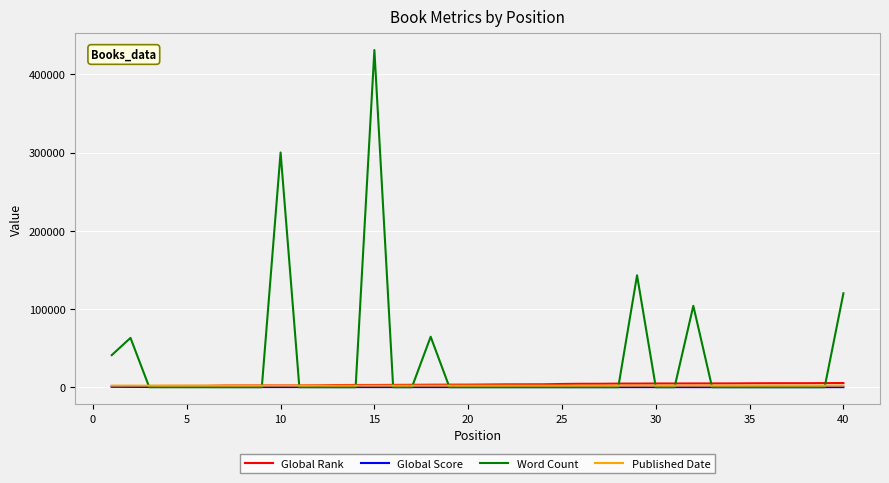

What is the maximum value for Word Count?

431000